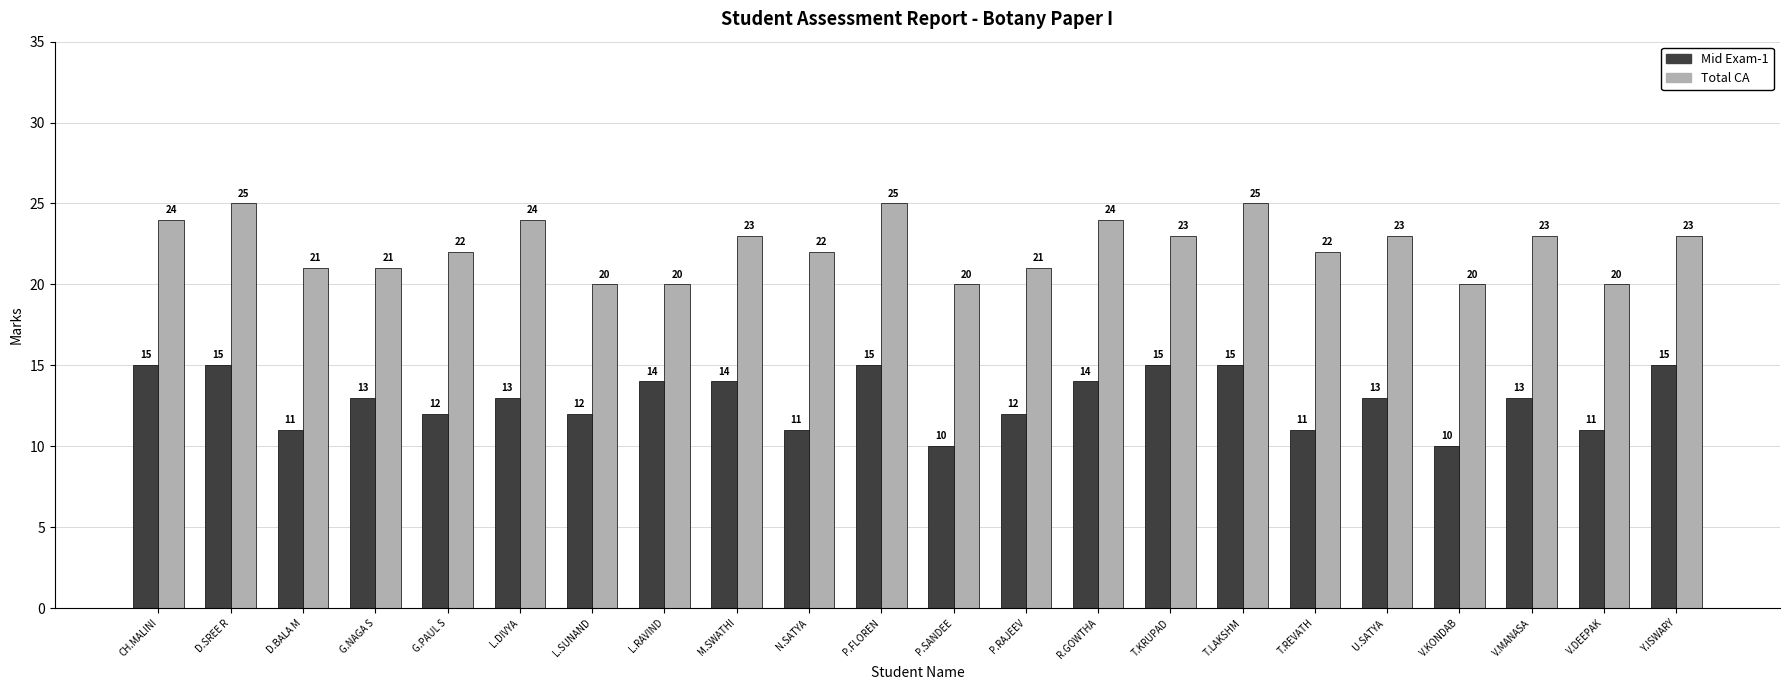

Reading left to right, list all the values displayed in this chart.

Mid Exam-1: CH.MALINI=15	D.SREE R=15	D.BALA M=11	G.NAGA S=13	G.PAUL S=12	L.DIVYA=13	L.SUNAND=12	L.RAVIND=14	M.SWATHI=14	N.SATYA=11	P.FLOREN=15	P.SANDEE=10	P.RAJEEV=12	R.GOWTHA=14	T.KRUPAD=15	T.LAKSHM=15	T.REVATH=11	U.SATYA =13	V.KONDAB=10	V.MANASA=13	V.DEEPAK=11	Y.ISWARY=15
Total CA: CH.MALINI=24	D.SREE R=25	D.BALA M=21	G.NAGA S=21	G.PAUL S=22	L.DIVYA=24	L.SUNAND=20	L.RAVIND=20	M.SWATHI=23	N.SATYA=22	P.FLOREN=25	P.SANDEE=20	P.RAJEEV=21	R.GOWTHA=24	T.KRUPAD=23	T.LAKSHM=25	T.REVATH=22	U.SATYA =23	V.KONDAB=20	V.MANASA=23	V.DEEPAK=20	Y.ISWARY=23